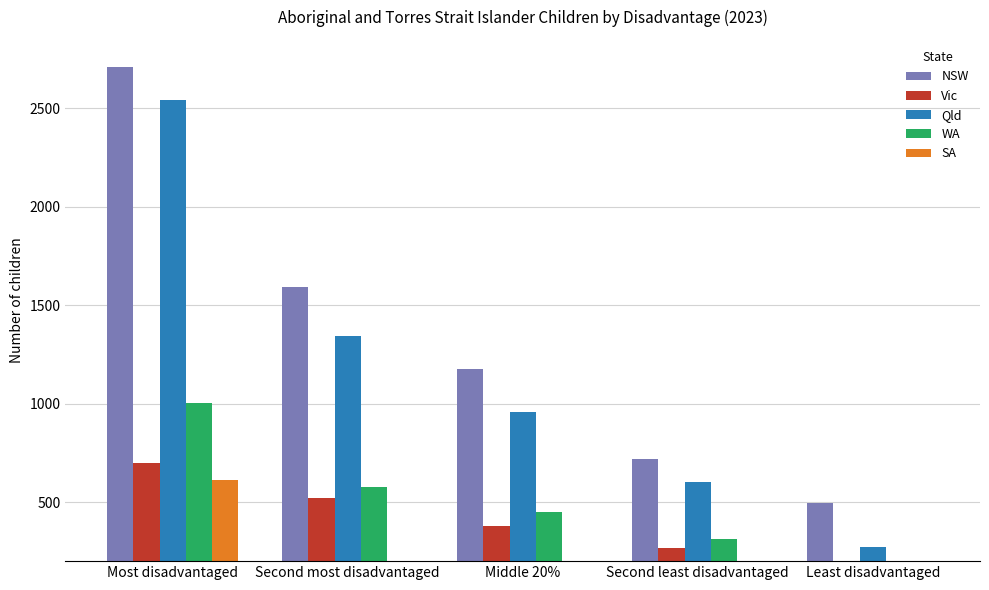

Which series changed the most between Second most disadvantaged and Least disadvantaged?

NSW